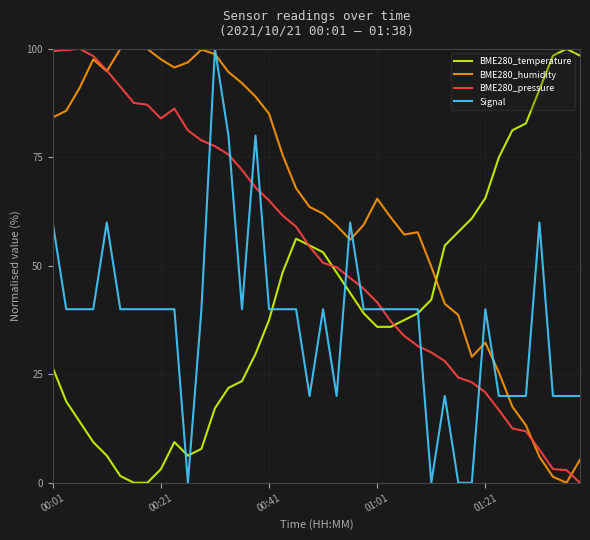

After their last crossing, which series has the higher values: Signal or BME280_pressure?

Signal